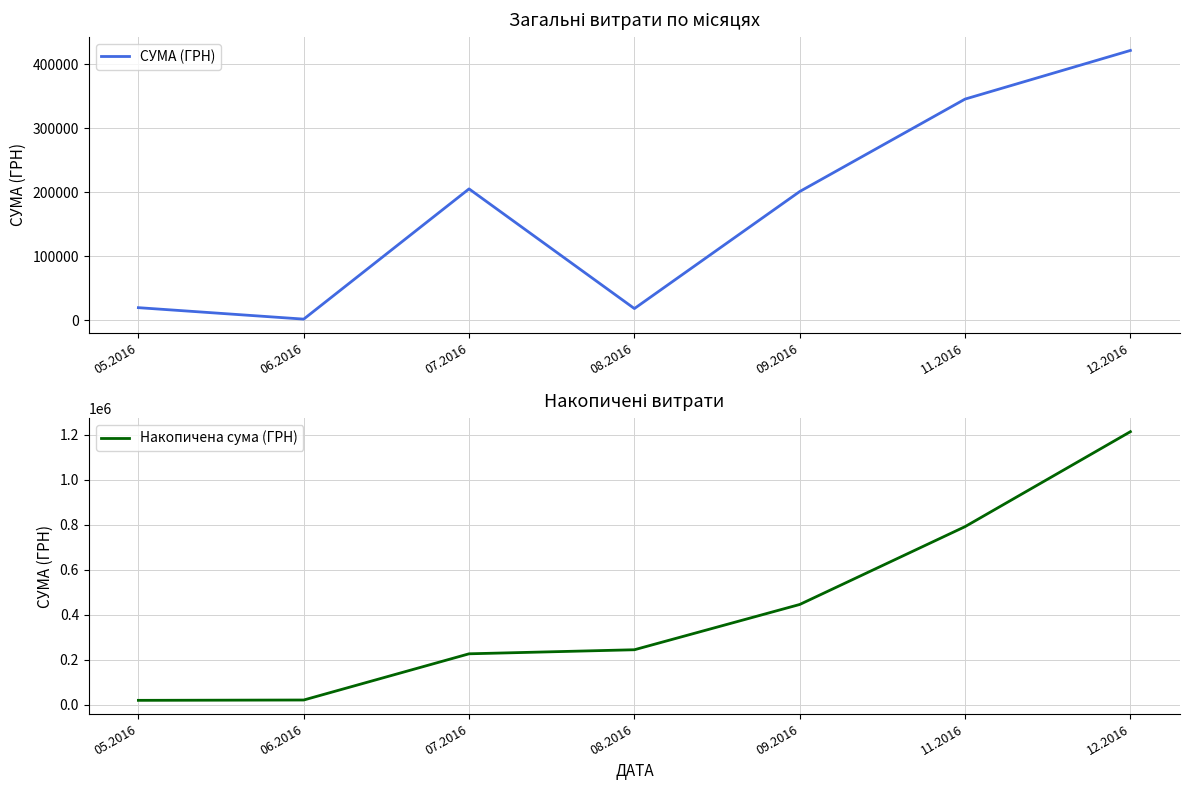

True or false: Накопичена сума (ГРН) and СУМА (ГРН) intersect in this chart.

False